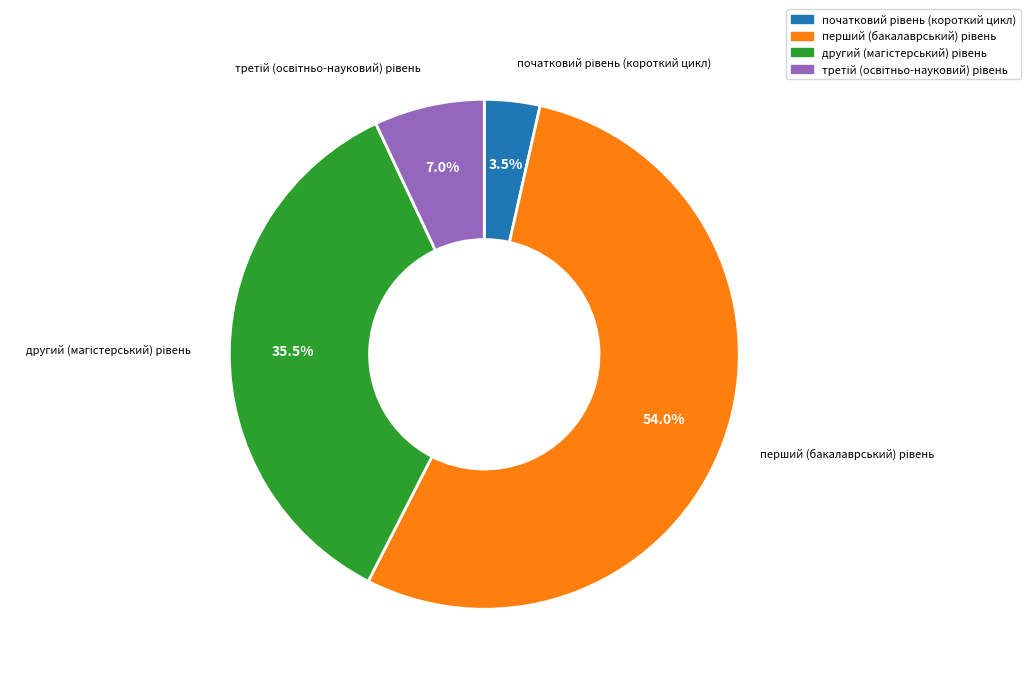

Does any single category account for the majority?

Yes